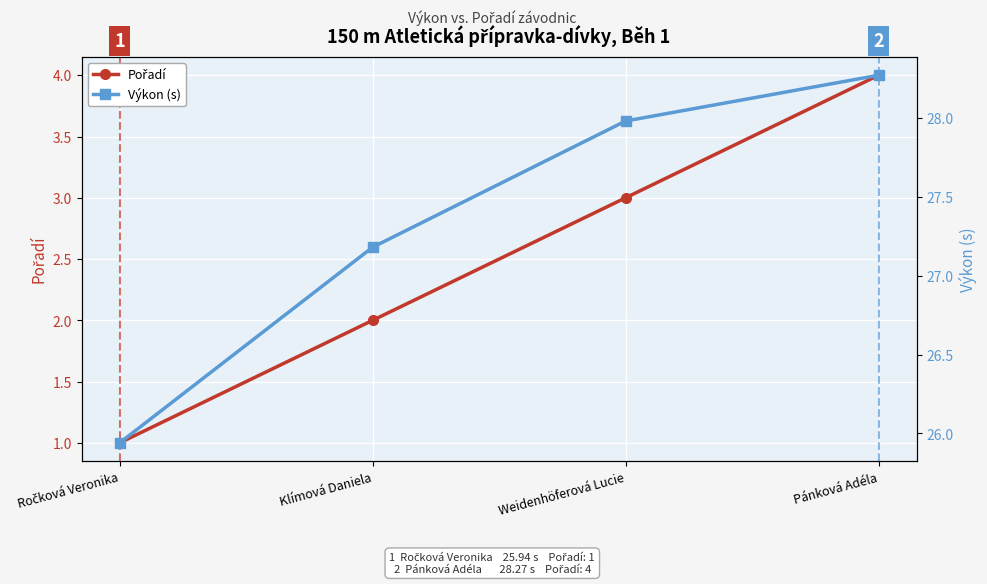

Between Ročková Veronika and Weidenhöferová Lucie, which series saw the biggest shift?

Výkon (s)